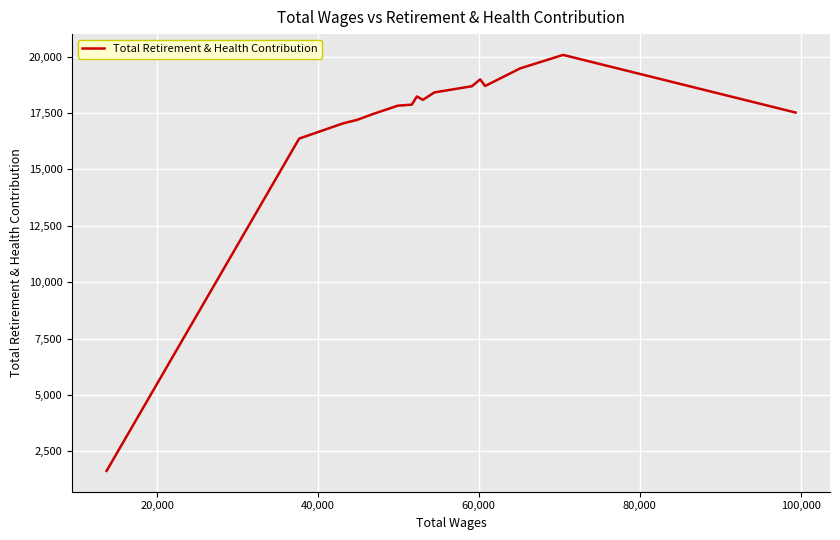

Does the chart display data point markers on the line(s)?

No